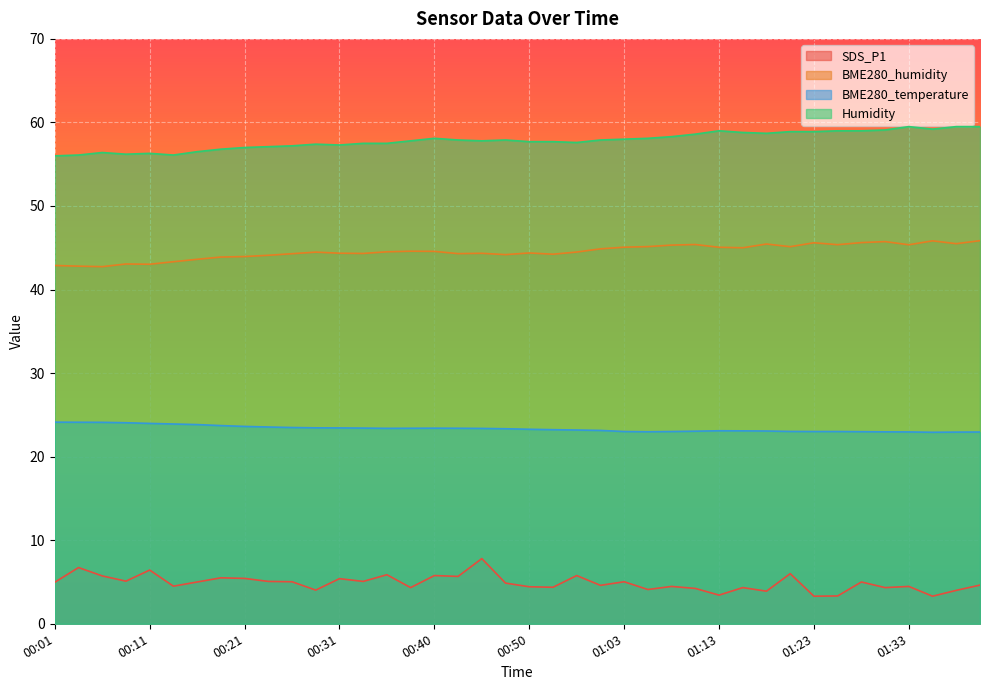

Reading right to left, extract all data points from this chart.

SDS_P1: 4.6	4.0	3.3	4.5	4.3	5.0	3.3	3.3	6.0	3.9	4.3	3.4	4.2	4.5	4.1	5.0	4.6	5.8	4.4	4.4	4.9	7.8	5.7	5.8	4.3	5.9	5.1	5.4	4.0	5.0	5.1	5.4	5.5	5.0	4.5	6.4	5.1	5.7	6.7	5.0
BME280_humidity: 45.9	45.5	45.8	45.4	45.7	45.6	45.4	45.6	45.1	45.5	45.0	45.1	45.4	45.3	45.1	45.1	44.9	44.5	44.2	44.4	44.2	44.3	44.3	44.6	44.6	44.5	44.3	44.4	44.5	44.3	44.1	44.0	43.9	43.6	43.3	43.0	43.1	42.7	42.8	42.9
BME280_temperature: 22.9	22.9	22.9	23.0	23.0	23.0	23.0	23.0	23.0	23.1	23.1	23.1	23.1	23.0	23.0	23.0	23.1	23.2	23.2	23.3	23.3	23.4	23.4	23.4	23.4	23.4	23.4	23.4	23.4	23.5	23.6	23.6	23.7	23.8	23.9	24.0	24.1	24.1	24.1	24.1
Humidity: 59.5	59.5	59.2	59.5	59.1	59.0	59.0	58.9	58.9	58.7	58.8	59.0	58.6	58.3	58.1	58.0	57.9	57.6	57.7	57.7	57.9	57.8	57.9	58.1	57.8	57.5	57.5	57.3	57.4	57.2	57.1	57.0	56.8	56.5	56.1	56.3	56.2	56.4	56.1	56.0